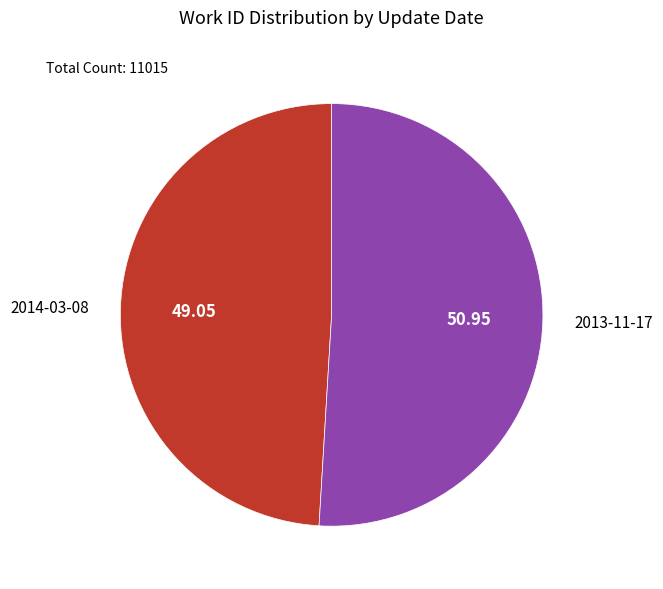

Which slice is the smallest?

2014-03-08